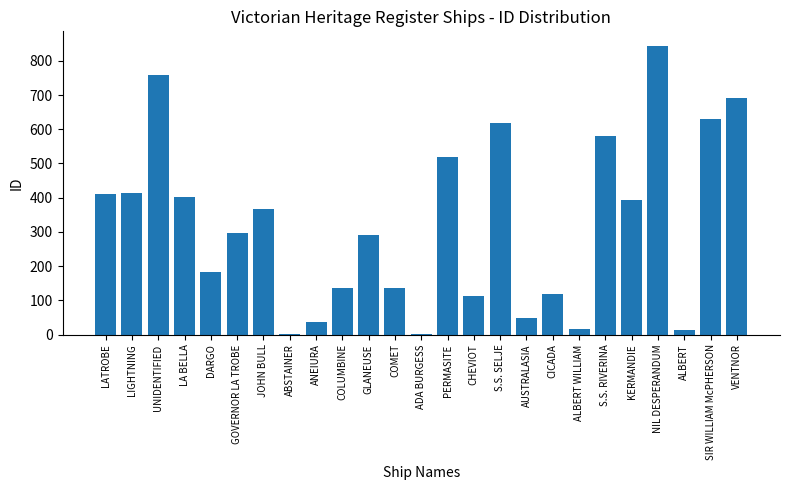

What is the maximum value shown in the chart?

844